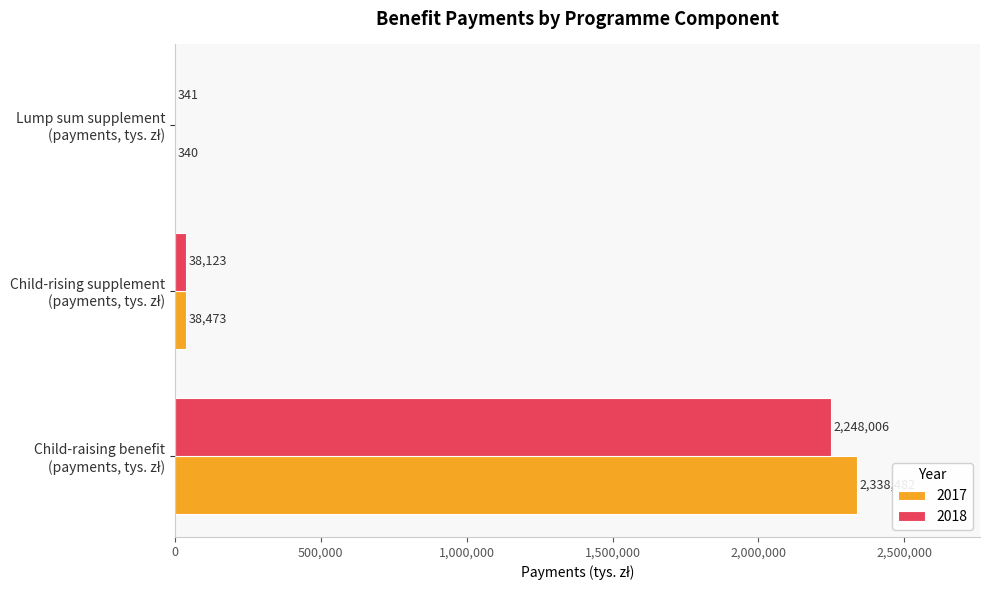

Which series has the largest total across all categories?

2017